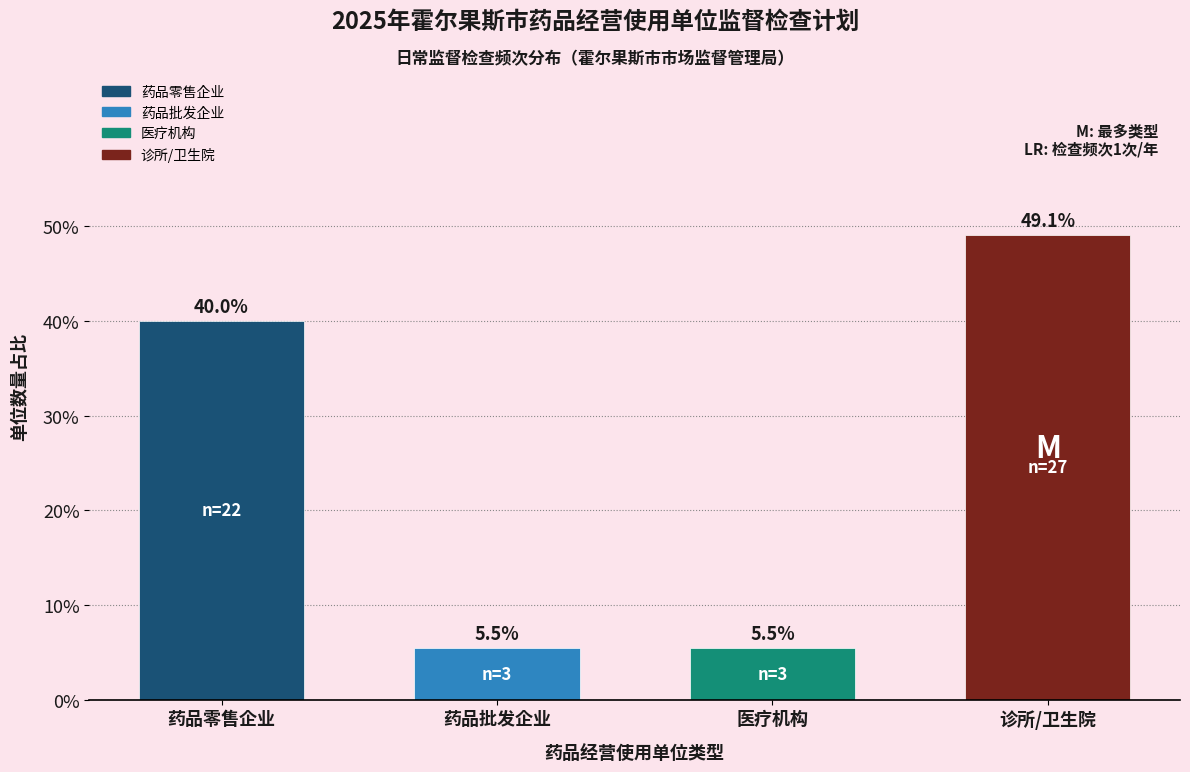

Does the chart contain any negative values?

No